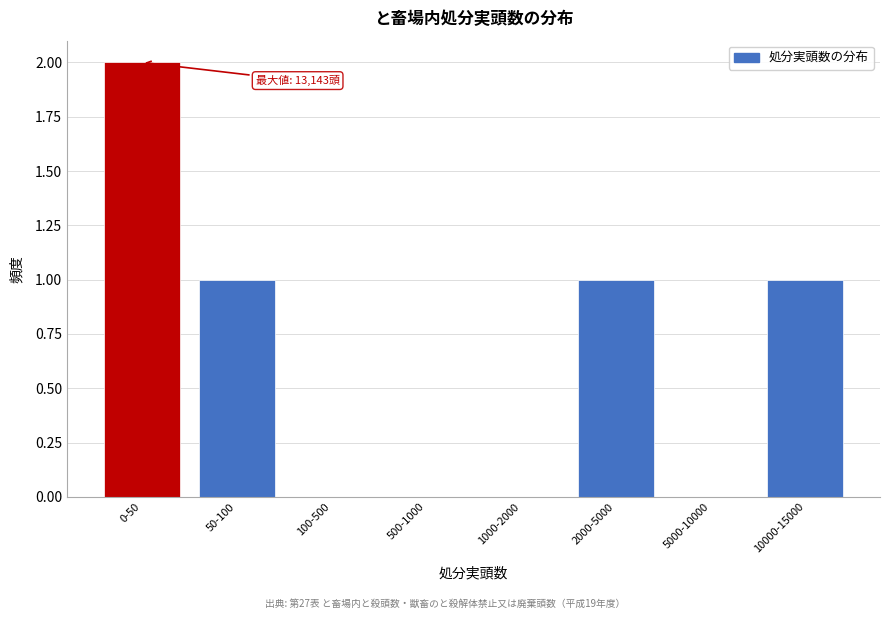

Reading right to left, list all the values displayed in this chart.

10000-15000=1	5000-10000=0	2000-5000=1	1000-2000=0	500-1000=0	100-500=0	50-100=1	0-50=2